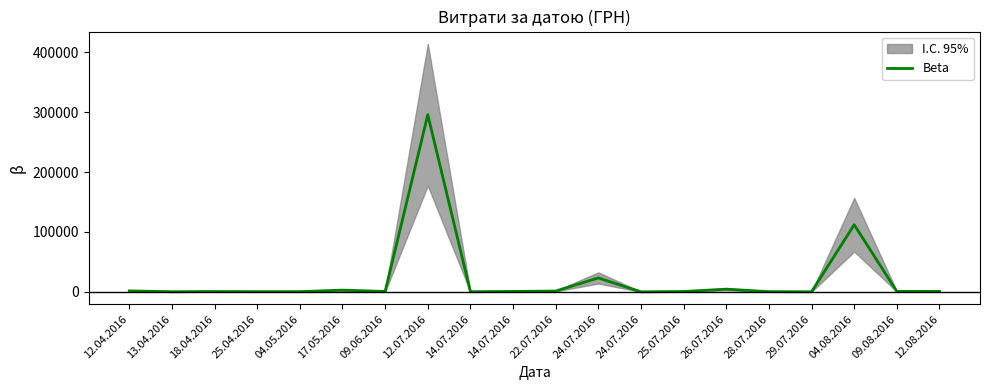

What is the smallest value displayed?

11.2